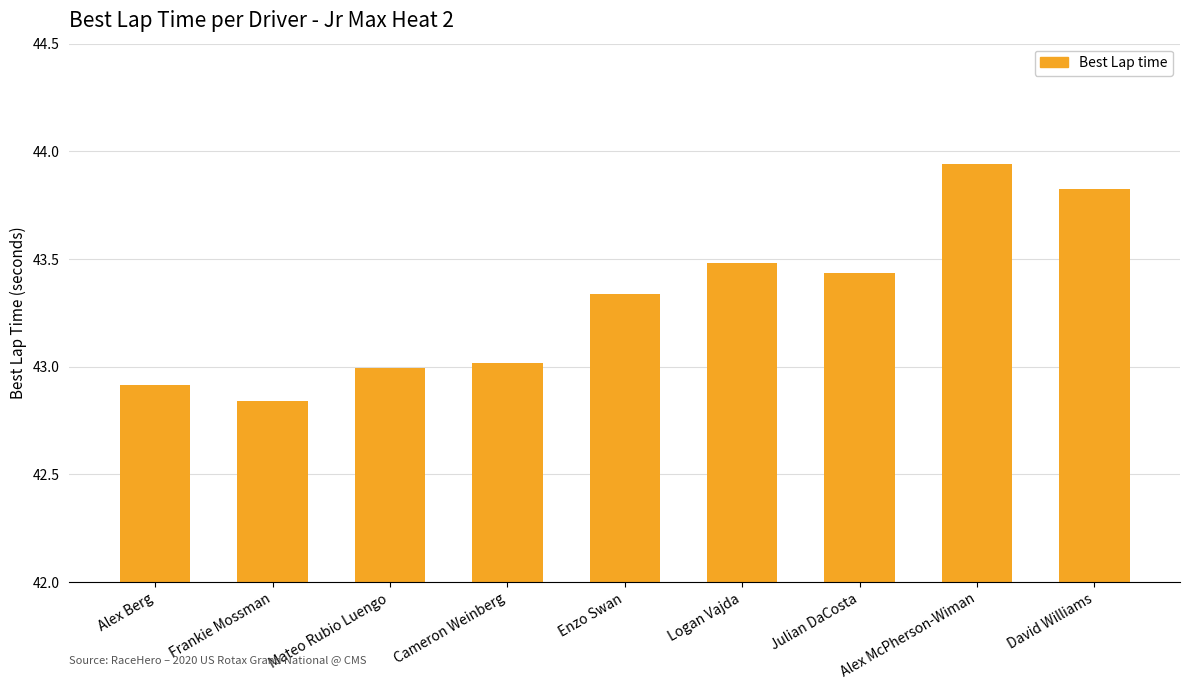

The value at Cameron Weinberg is 28.7. True or false?

False